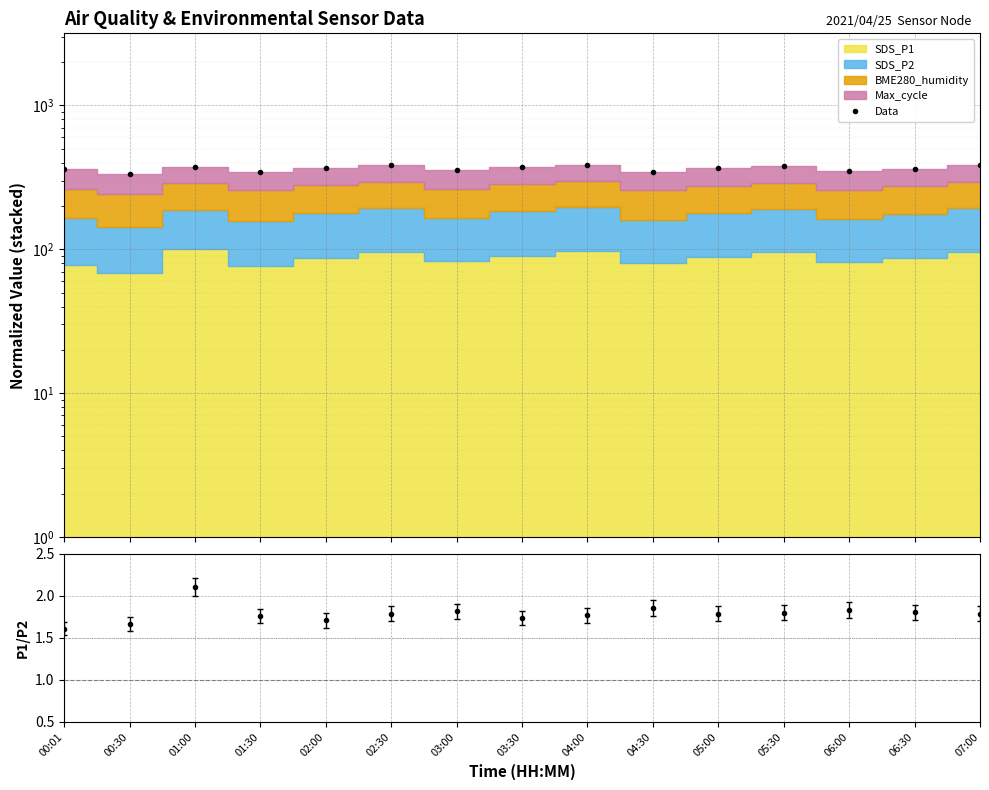

Approximately how many times larger is the value at 03:00 compared to 01:30?

1.0